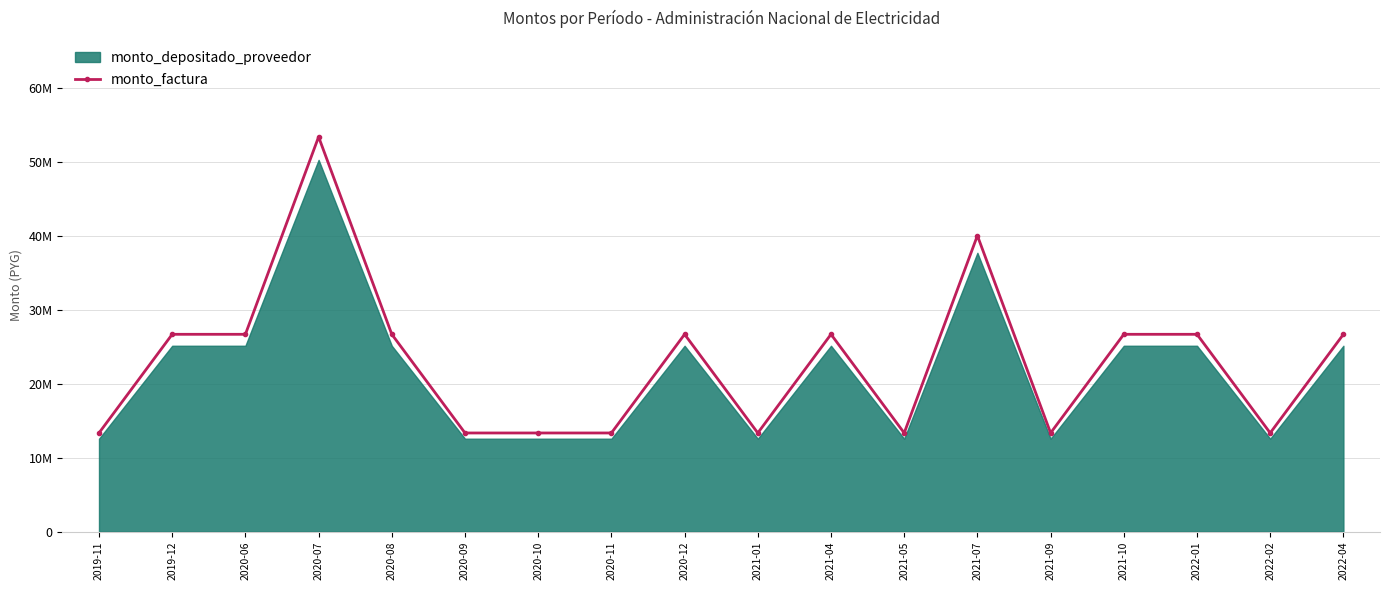

What is the label of the 9th point from the right?

2021-01